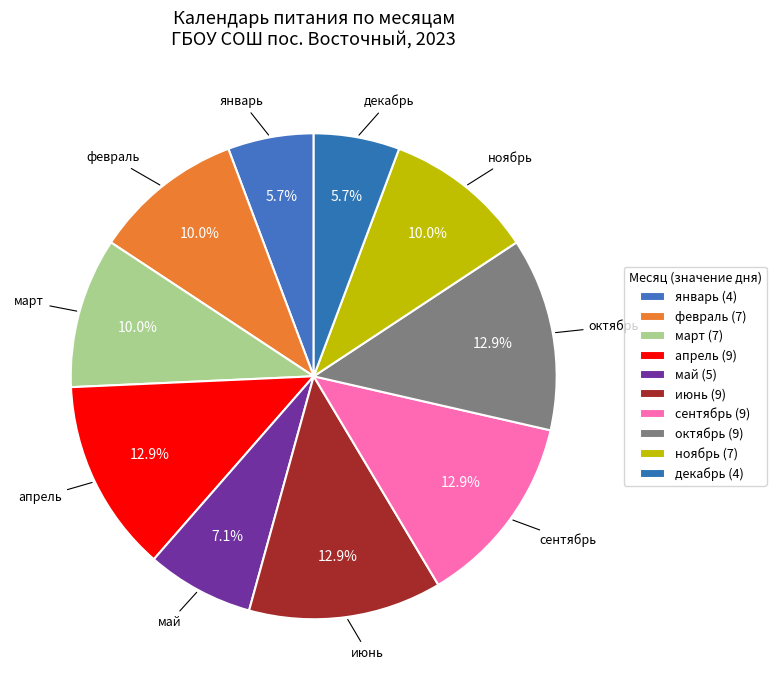

Count the number of slices in the pie.

10